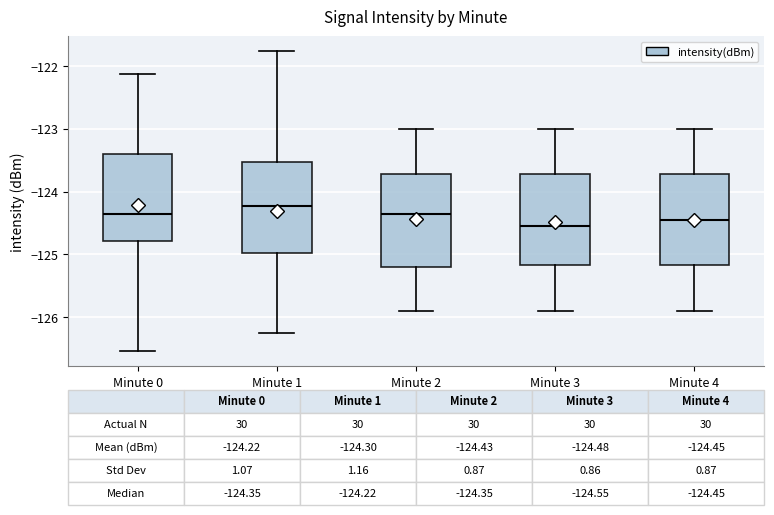

Which box has the highest median line?

Minute 1